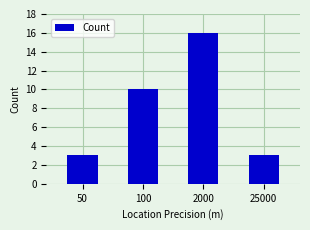

What is the difference between the values at 25000 and 100?

7